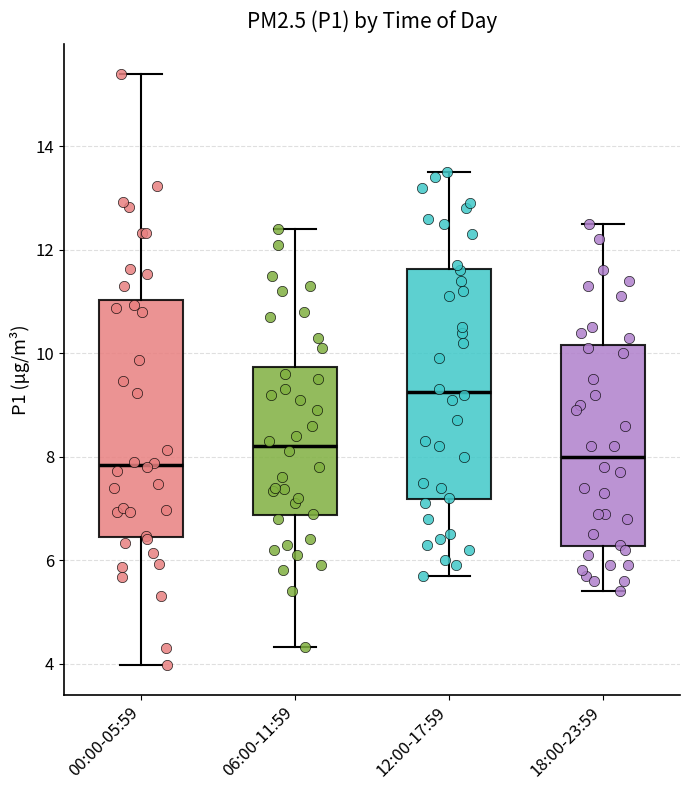

Reading left to right, transcribe this box plot: for each box, give where its median line is, the range the box spans, and where its two whiskers end, as read against the y-axis. The values are not printed on the chart, so give them approximately, as read against the axis.

00:00-05:59: median 7.8, box 6.4 to 11.0, whiskers 4.0 to 15.4
06:00-11:59: median 8.2, box 6.8 to 9.8, whiskers 4.4 to 12.4
12:00-17:59: median 9.2, box 7.2 to 11.6, whiskers 5.8 to 13.6
18:00-23:59: median 8.0, box 6.2 to 10.2, whiskers 5.4 to 12.6